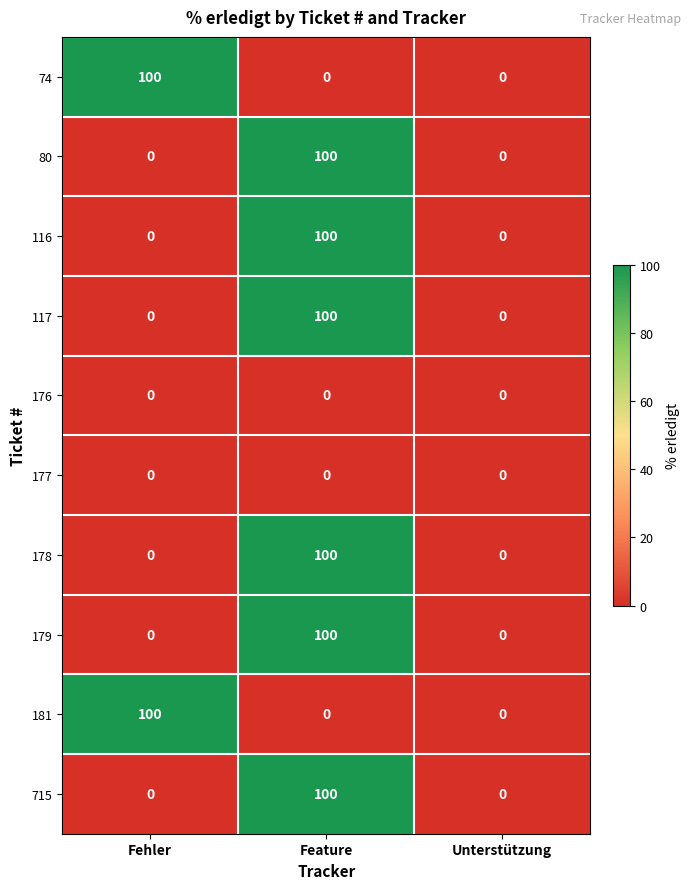

What is the maximum value shown in the chart?

100